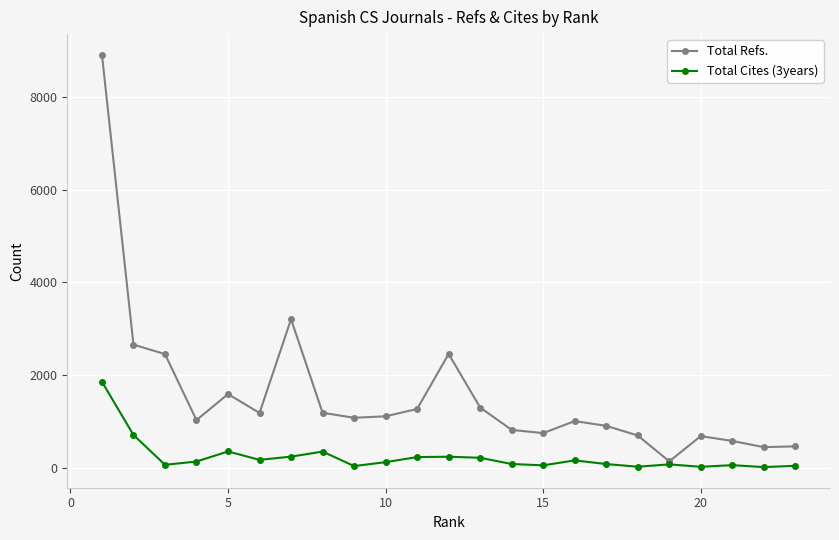

What is the sum of all Total Refs. values?

35848